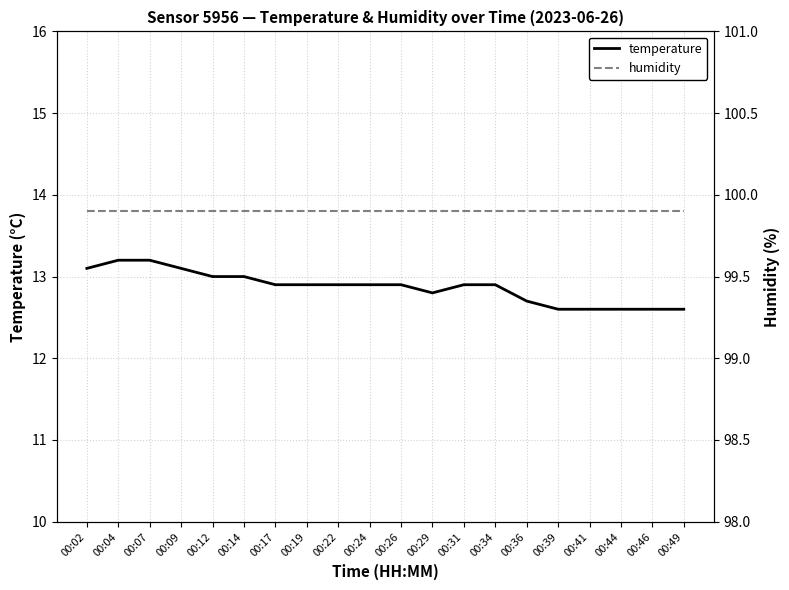

True or false: humidity and temperature intersect in this chart.

False